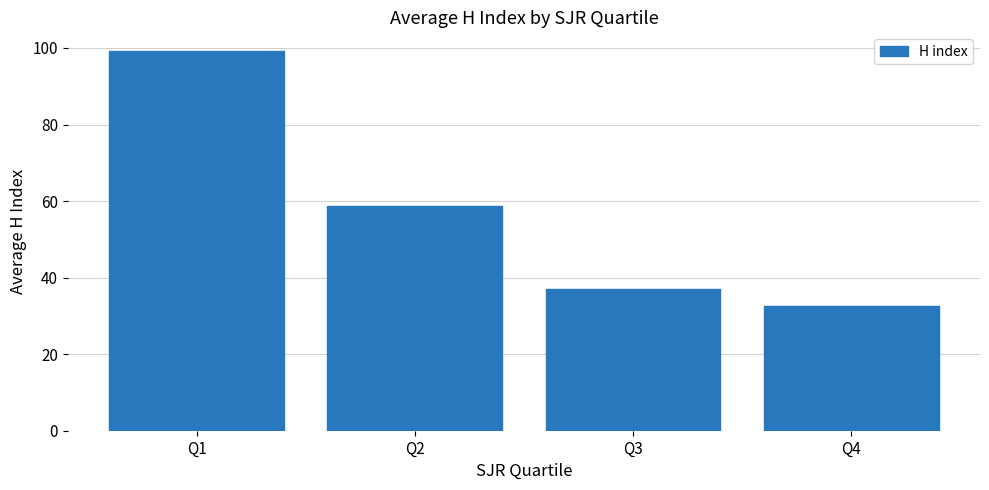

Reading left to right, transcribe all the data shown in this chart.

Q1=99.1	Q2=58.6	Q3=37.0	Q4=32.5